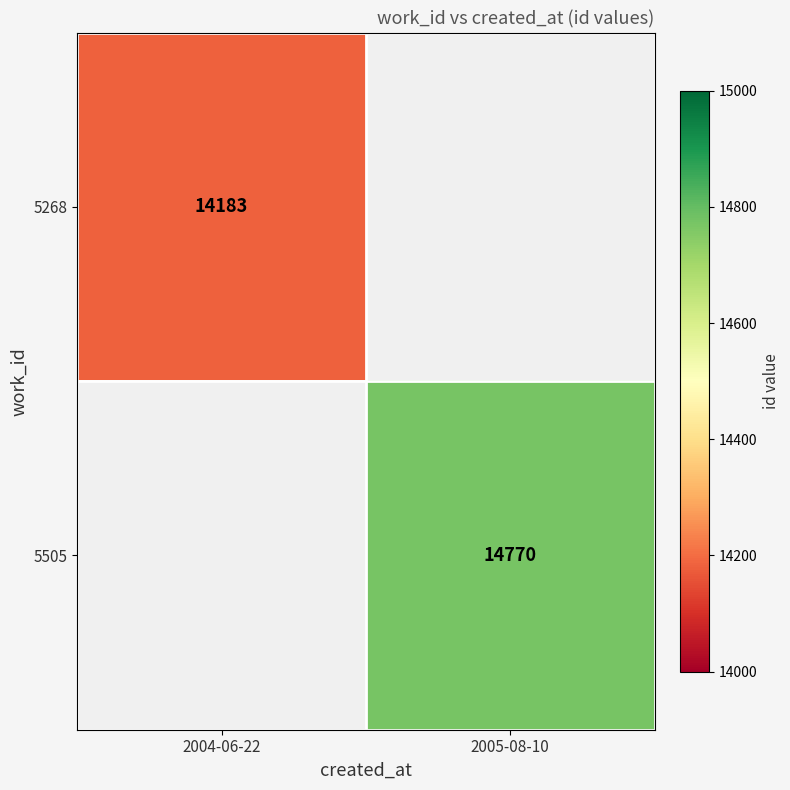

True or false: 5505 has a value of 14770 at 2005-08-10.

True